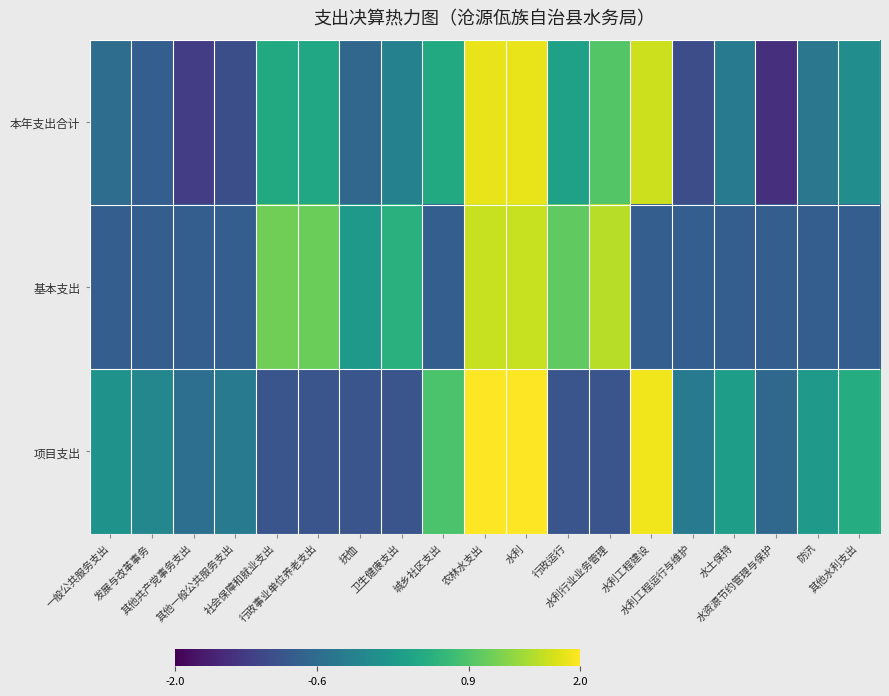

Count the number of data series in this chart.

3